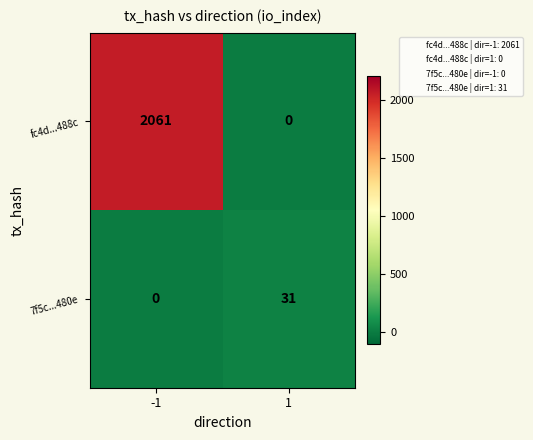

What is the total value across all series at 1?

31